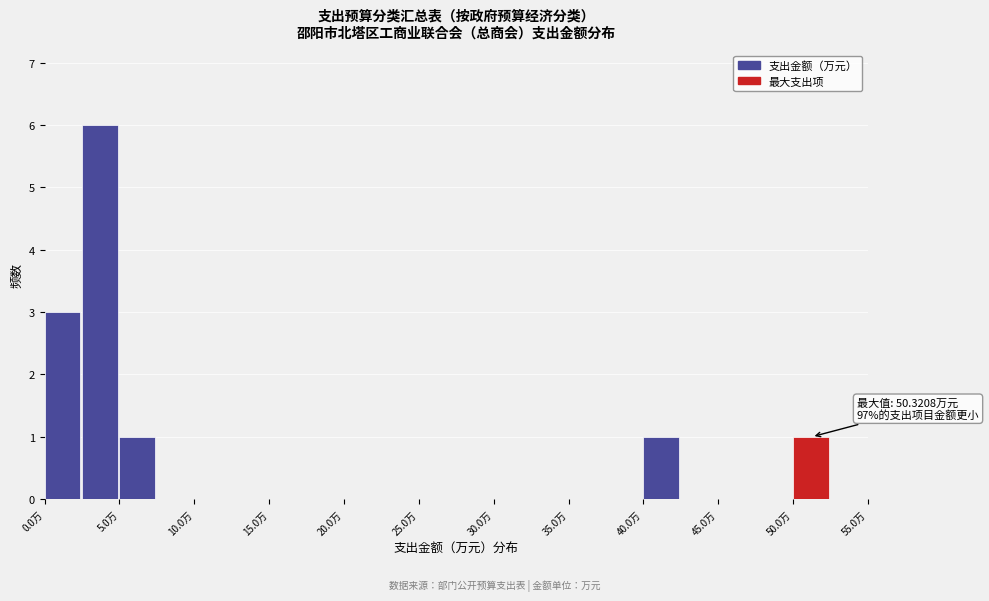

Which range on the x-axis has the tallest bar?

2.5 to 5.0